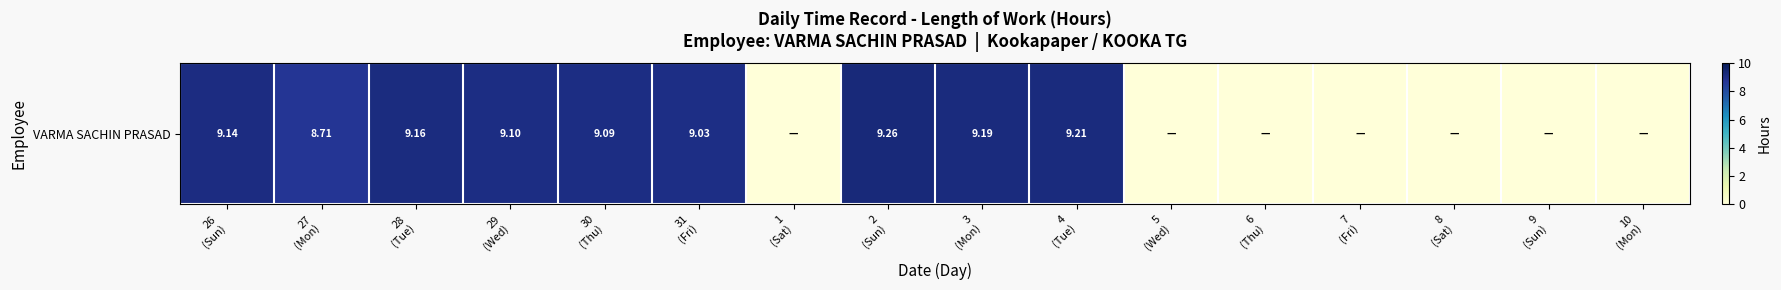

List the labels in order of value, smallest first.

1
(Sat), 5
(Wed), 6
(Thu), 7
(Fri), 8
(Sat), 9
(Sun), 10
(Mon), 27
(Mon), 31
(Fri), 30
(Thu), 29
(Wed), 26
(Sun), 28
(Tue), 3
(Mon), 4
(Tue), 2
(Sun)